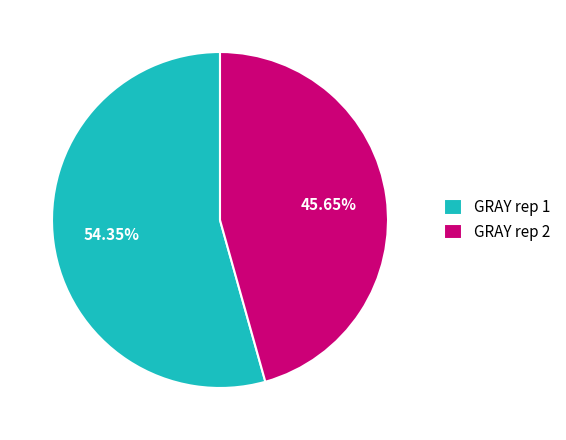

Combined, do GRAY rep 2 and GRAY rep 1 account for over 50%?

Yes